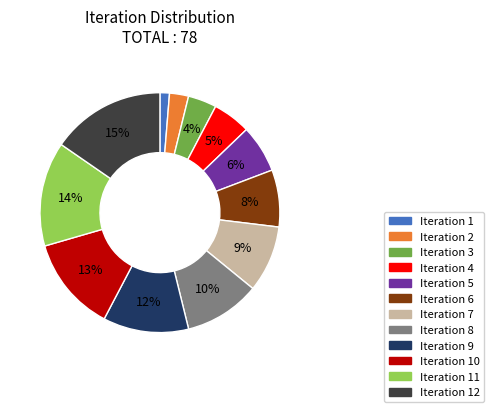

To the nearest percent, what is the difference between the largest and smallest slice percentages?

14%